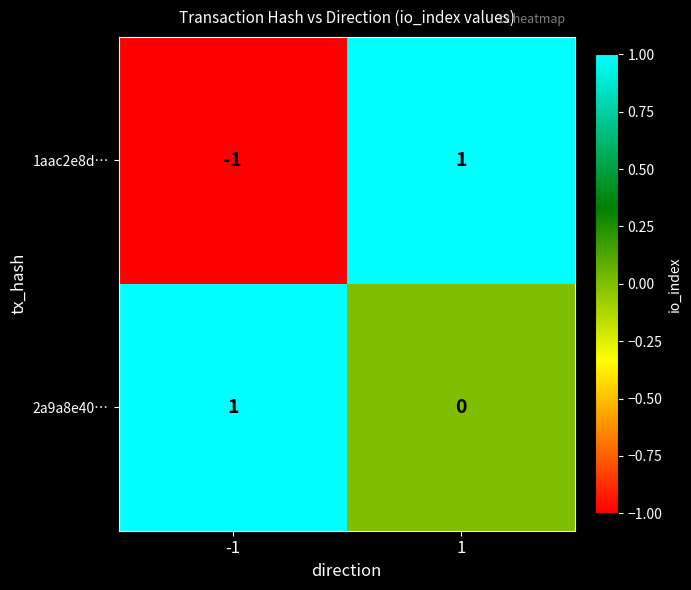

Which series has the largest range (max minus min)?

1aac2e8d…